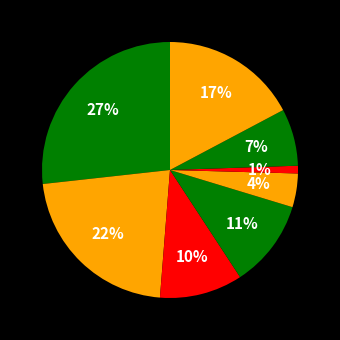

How many slices are in this pie chart?

8